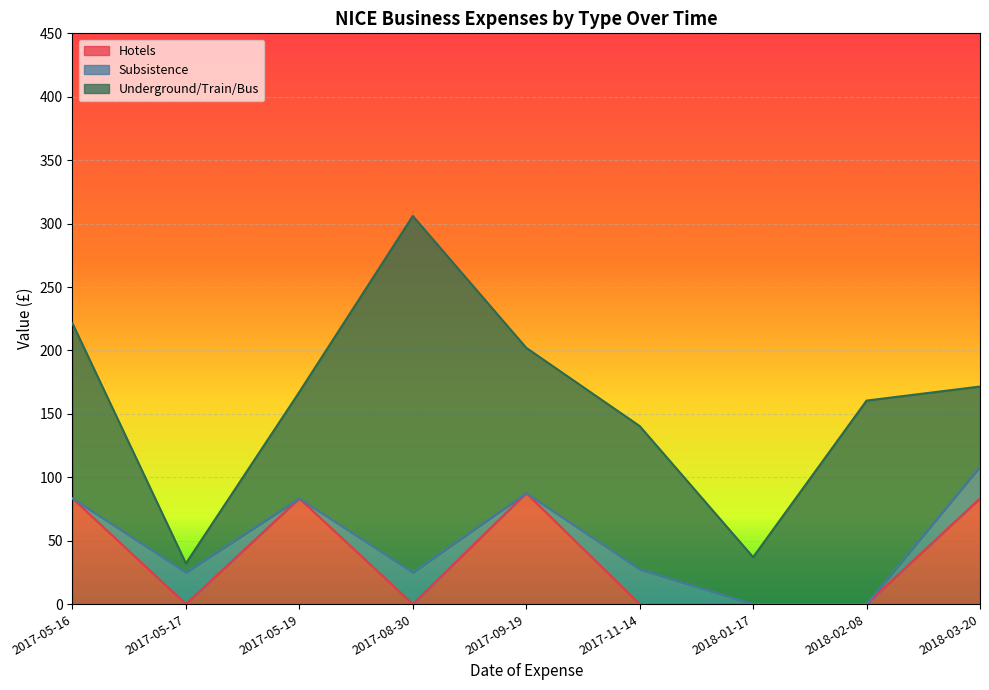

At which label is Hotels closest to 43?

2018-03-20